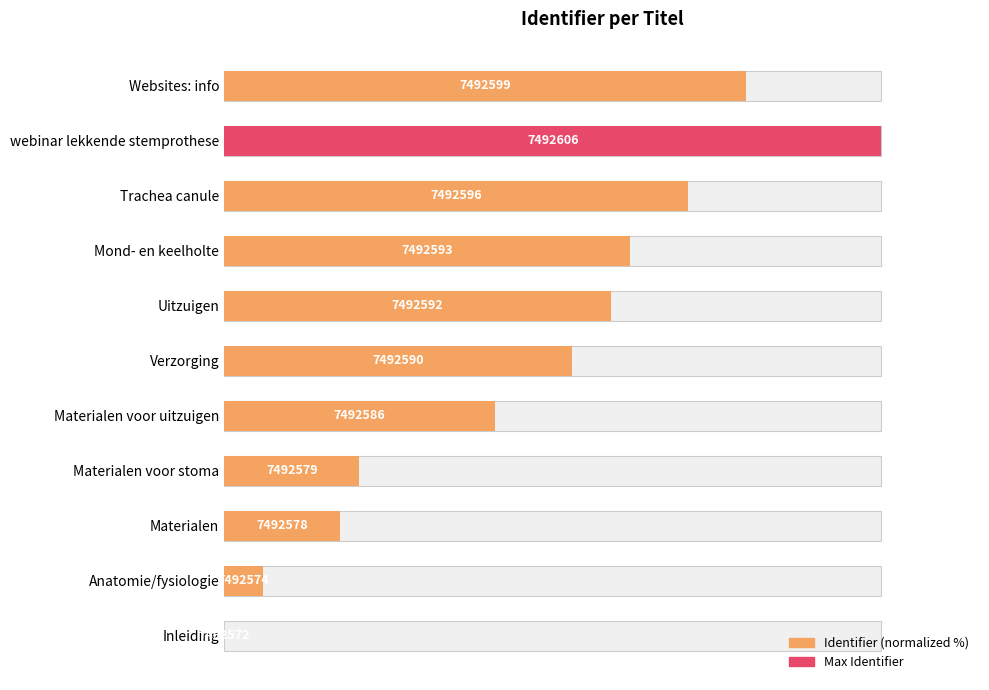

True or false: Identifier (normalized %) has a value of 61.8 at Mond- en keelholte.

True